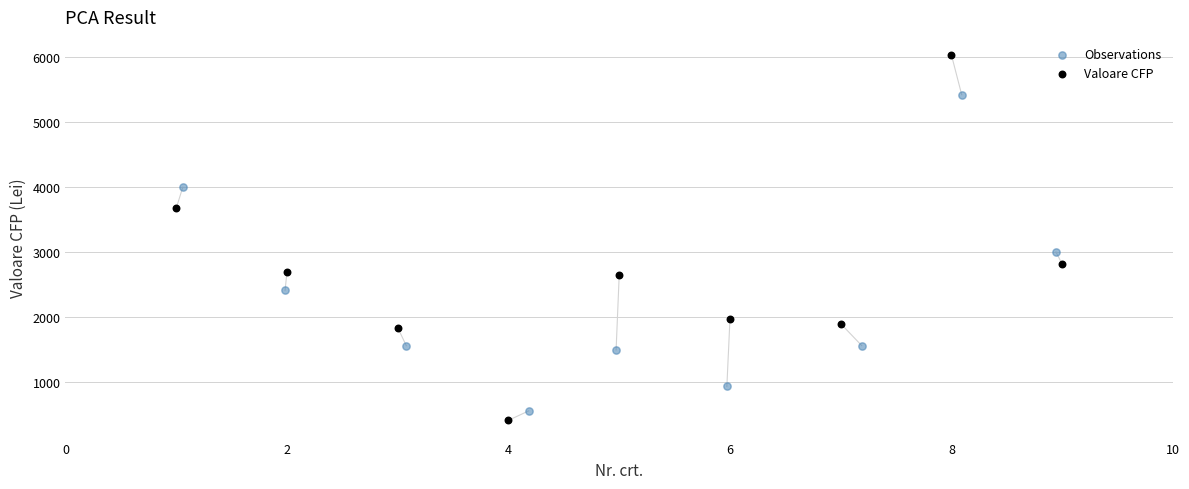

Which series contains the lowest Y value?

Valoare CFP